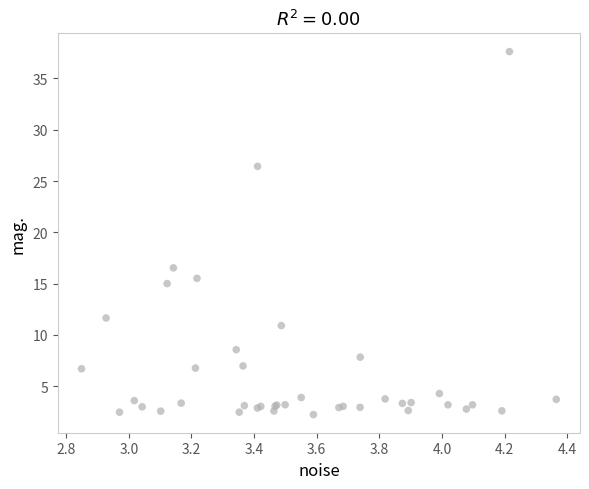

What Y value in the scatter plot is closest to 19?

16.5